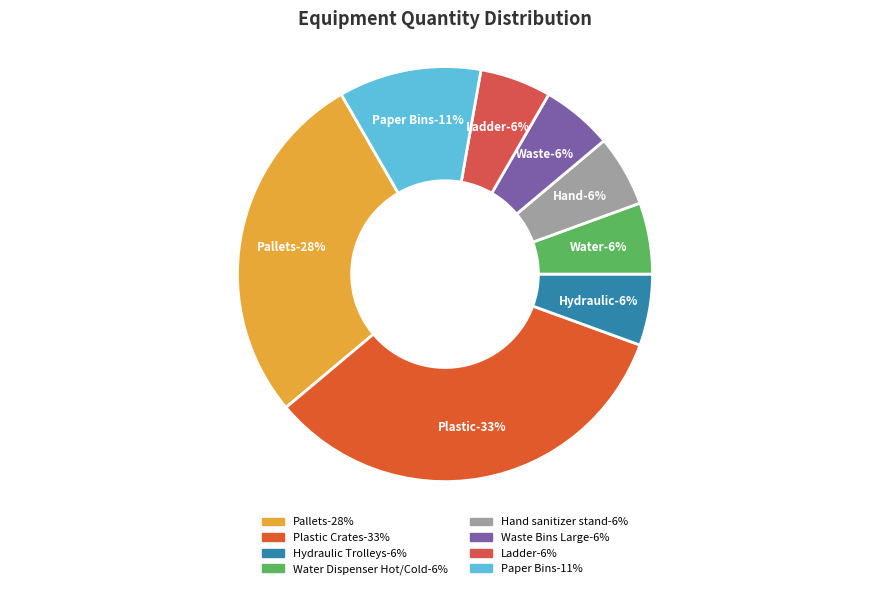

True or false: Ladder accounts for 17% of the total.

False